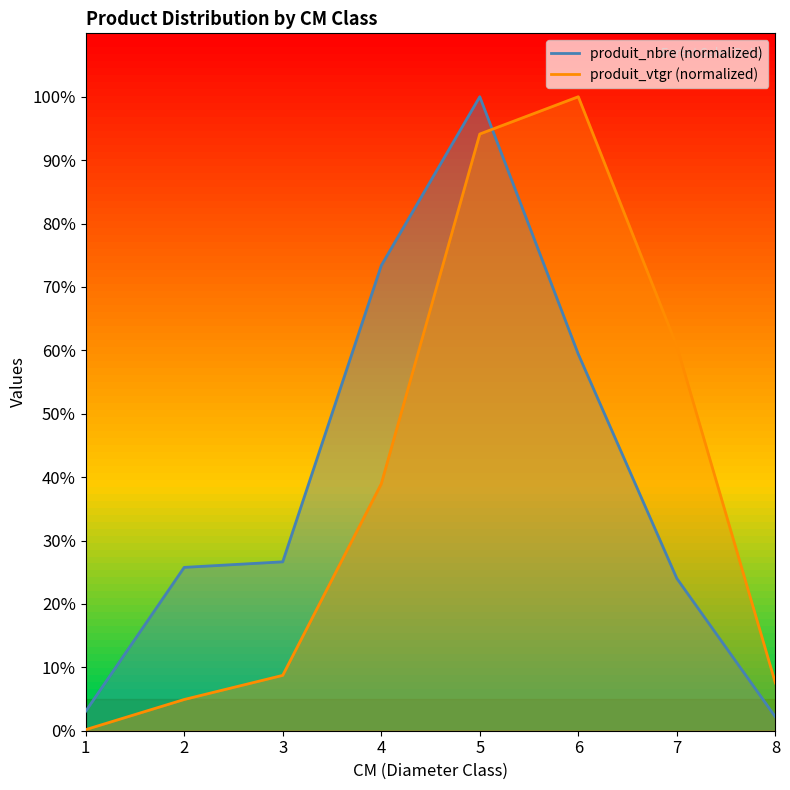

Reading right to left, list all the values displayed in this chart.

produit_nbre: 8=2.2	7=24.0	6=59.4	5=100.0	4=73.4	3=26.6	2=25.8	1=3.1
produit_vtgr: 8=7.5	7=60.7	6=100.0	5=94.1	4=38.9	3=8.7	2=4.9	1=0.2